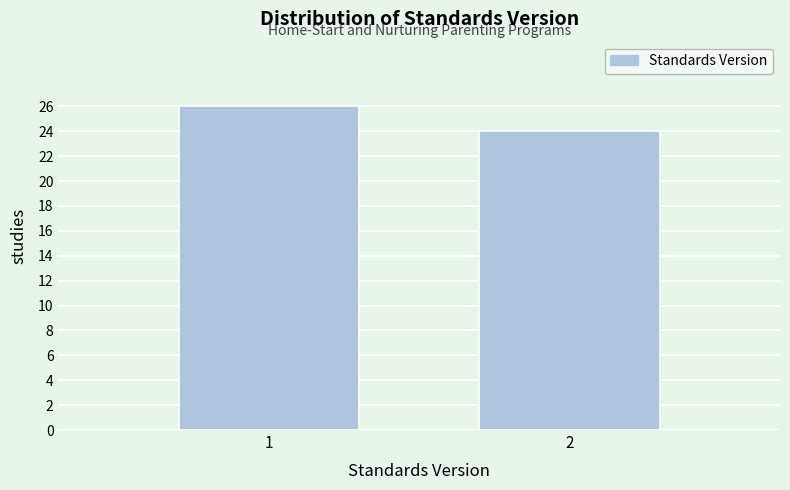

Reading left to right, transcribe all the data shown in this chart.

1=26	2=24